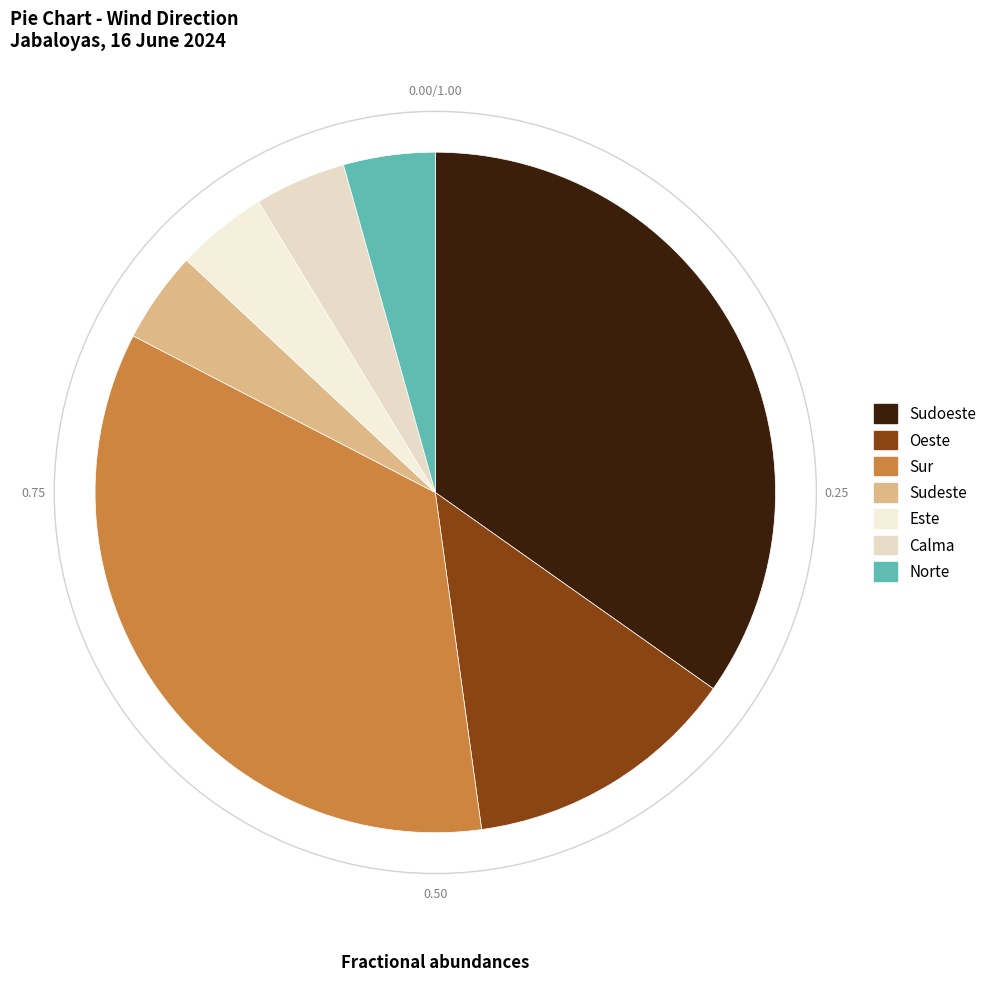

Count the number of slices in the pie.

7